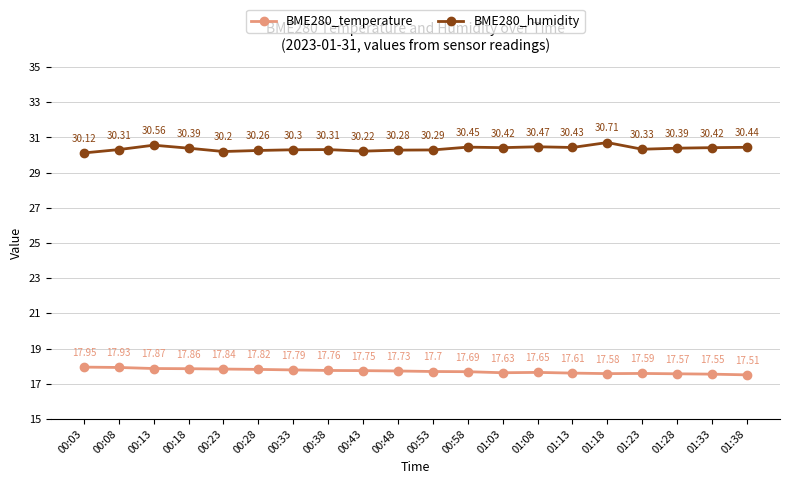

List the series in order of their overall mean, highest first.

BME280_humidity, BME280_temperature